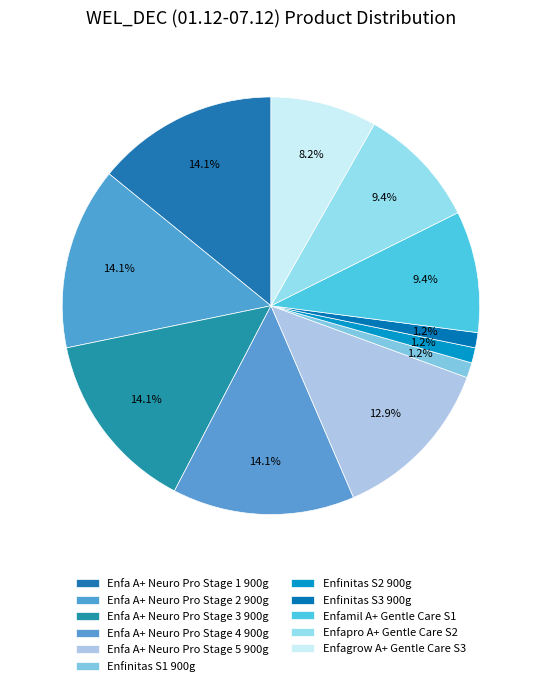

How many segments does this pie chart have?

11